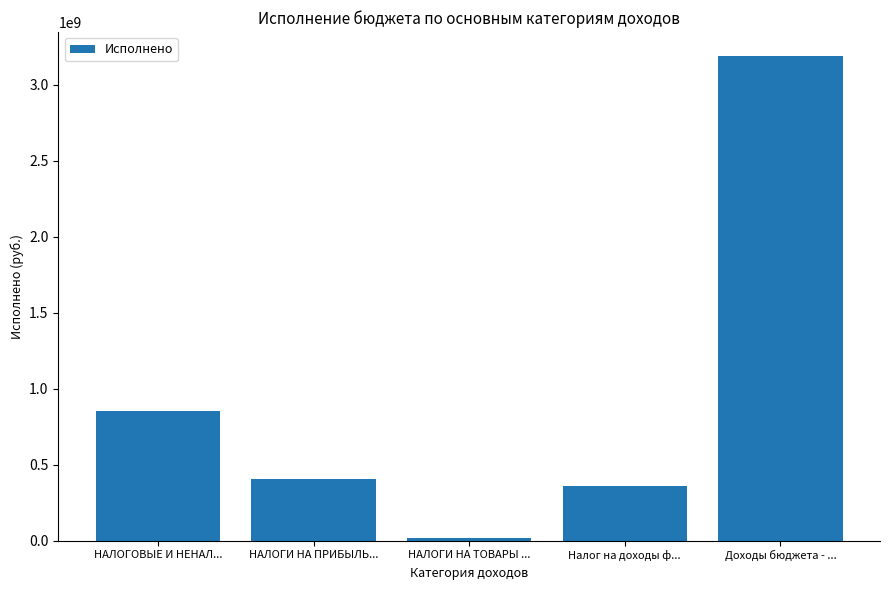

At which label does the data first exceed 404523986?

НАЛОГОВЫЕ И НЕНАЛ...